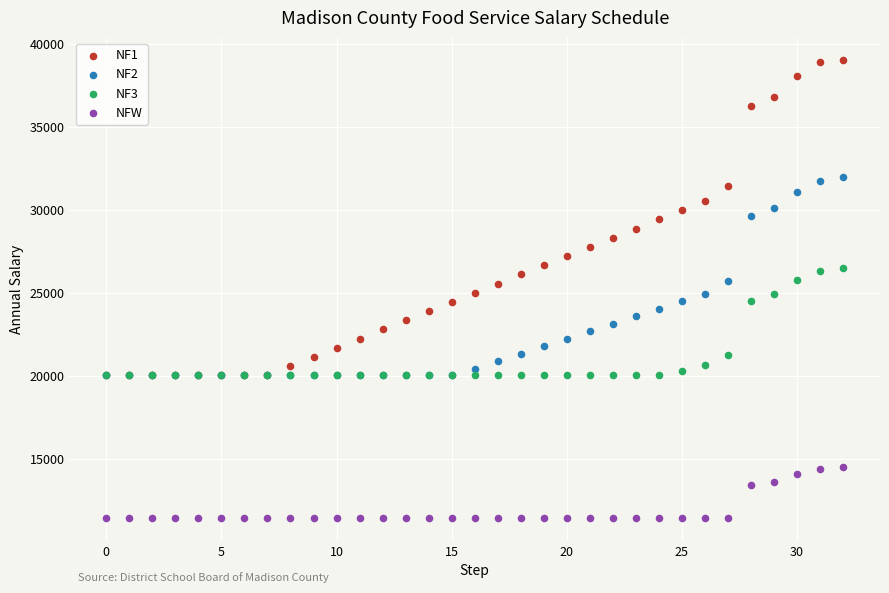

What are all the series names shown in the legend?

NF1, NF2, NF3, NFW